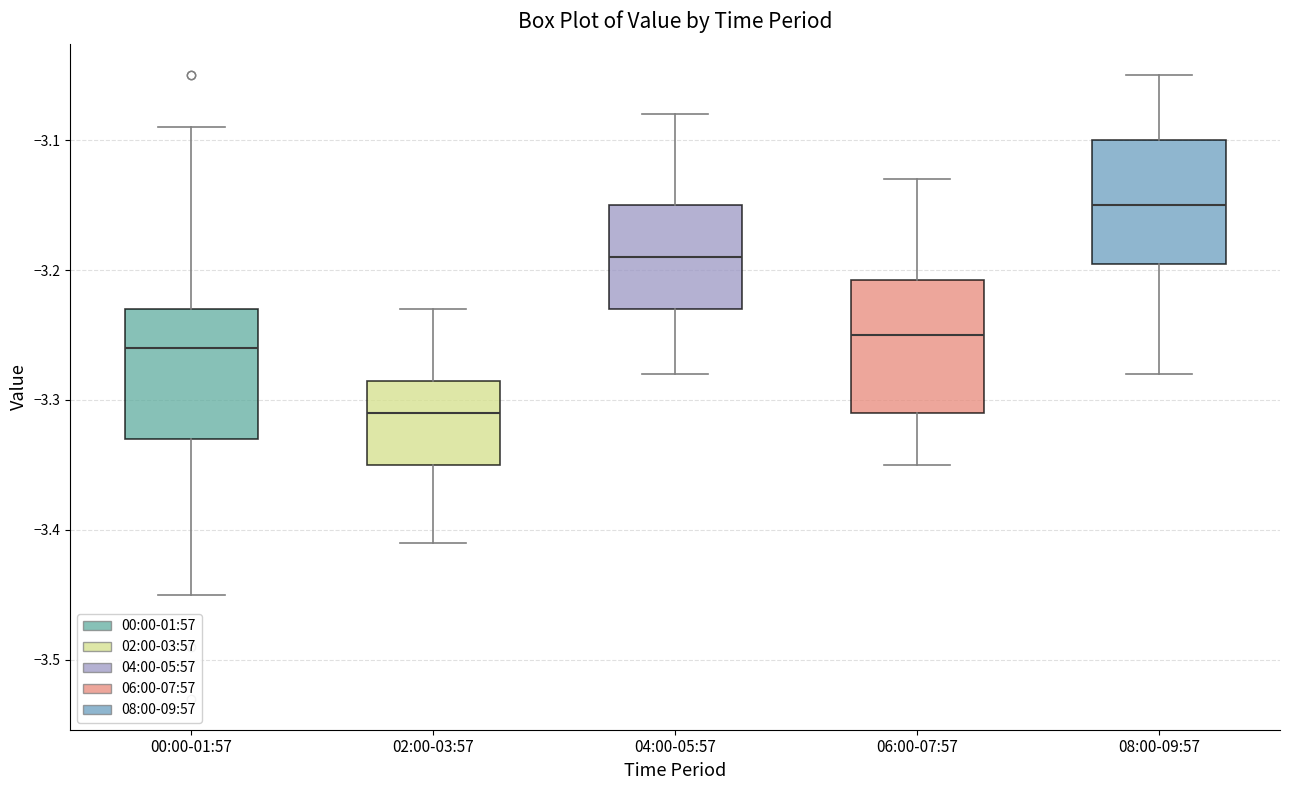

Reading left to right, read every box against the y-axis: the position of its median line, the range the box covers, and the ends of its whiskers. The values are not printed on the chart, so give them approximately, as read against the axis.

00:00-01:57: median -3.26, box -3.33 to -3.23, whiskers -3.45 to -3.09
02:00-03:57: median -3.31, box -3.35 to -3.28, whiskers -3.41 to -3.23
04:00-05:57: median -3.19, box -3.23 to -3.15, whiskers -3.28 to -3.08
06:00-07:57: median -3.25, box -3.31 to -3.21, whiskers -3.35 to -3.13
08:00-09:57: median -3.15, box -3.19 to -3.10, whiskers -3.28 to -3.05